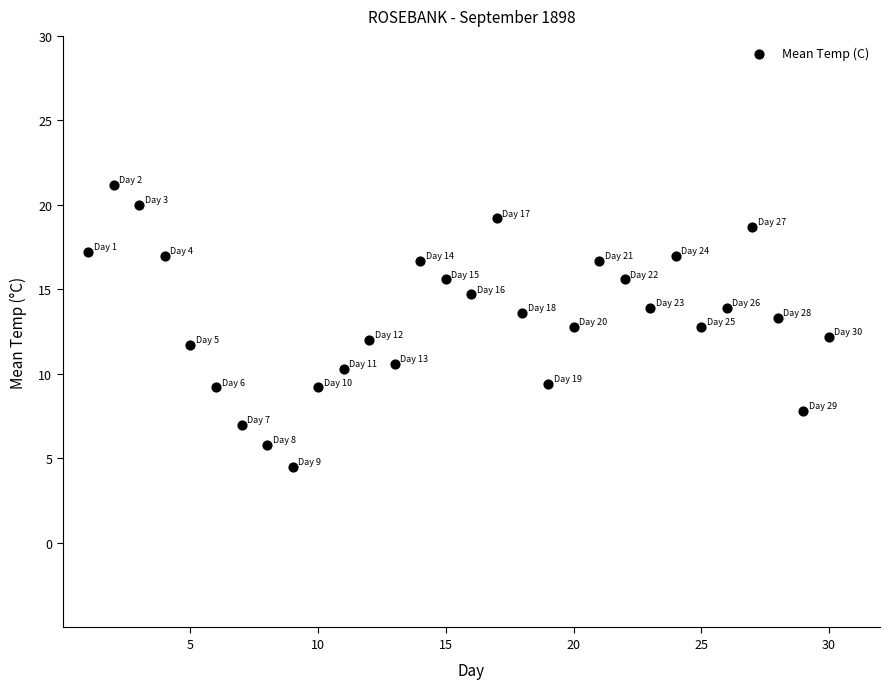

What is the range of X values (max minus min)?

29.0